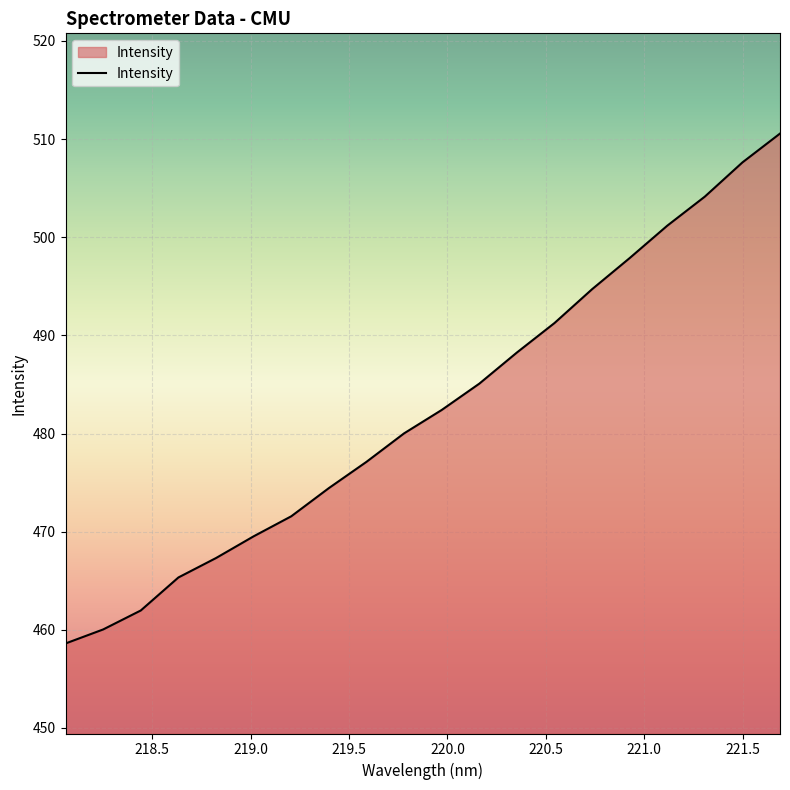

What is the greatest value displayed?

510.6